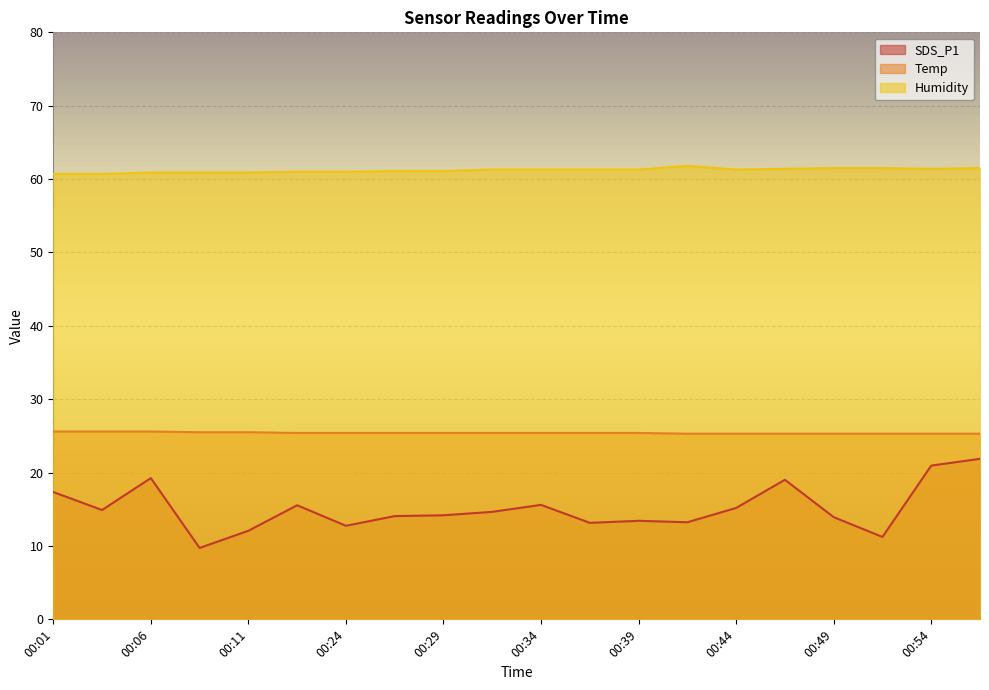

The Humidity series shows 61.3 at 00:32. True or false?

True